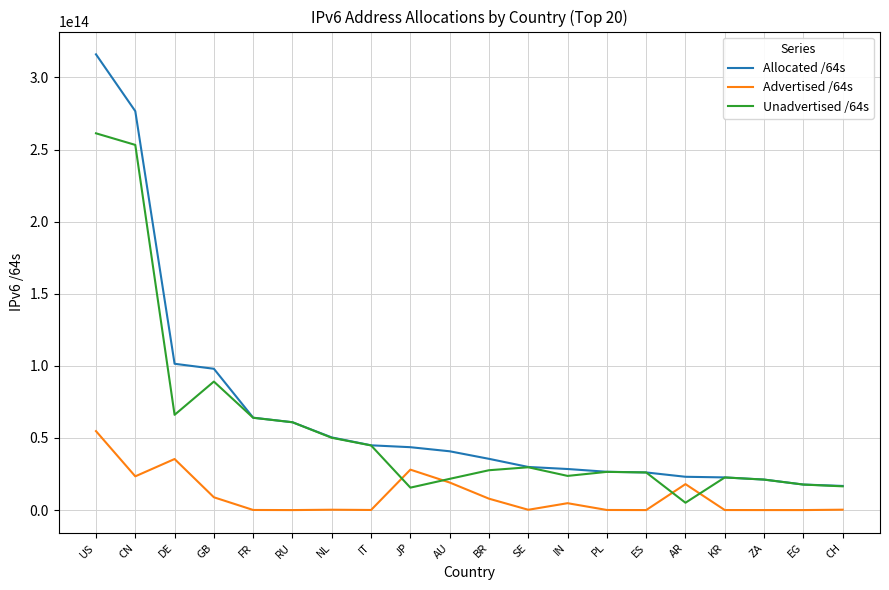

Which series has the widest spread of values?

Allocated /64s